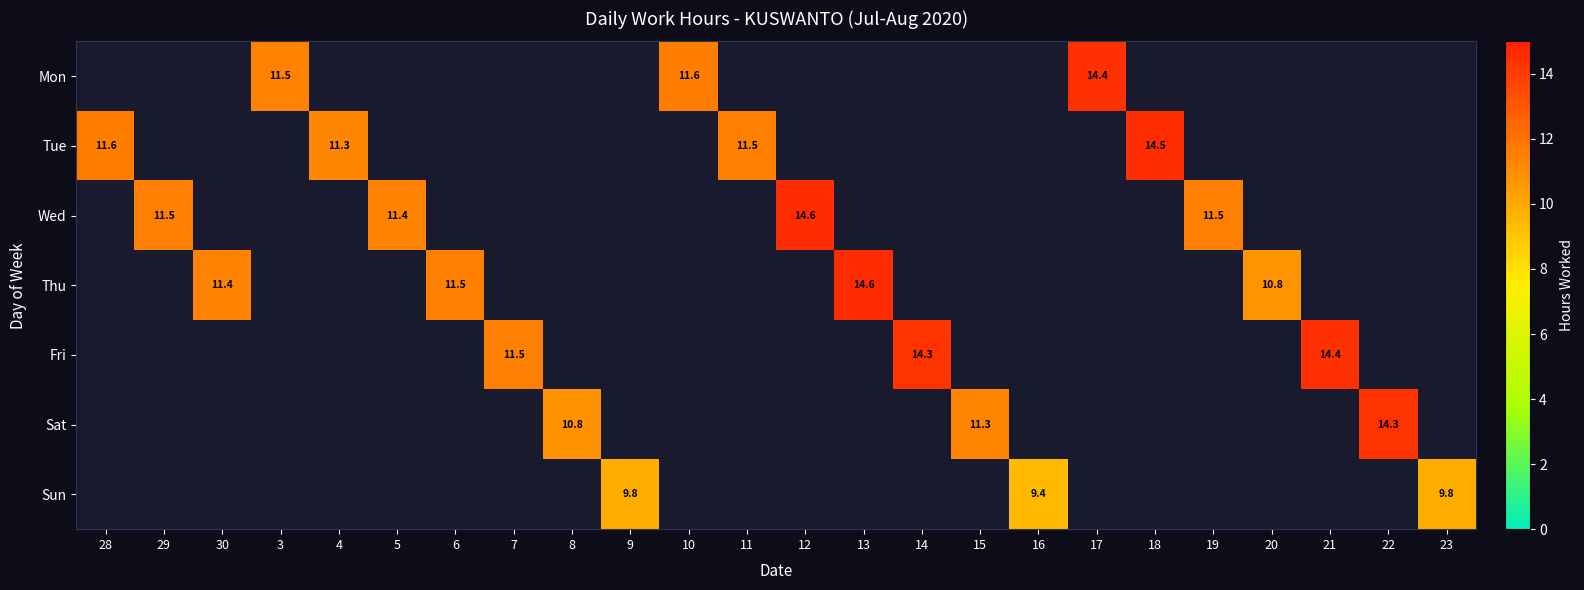

How many categories are shown in the chart?

24